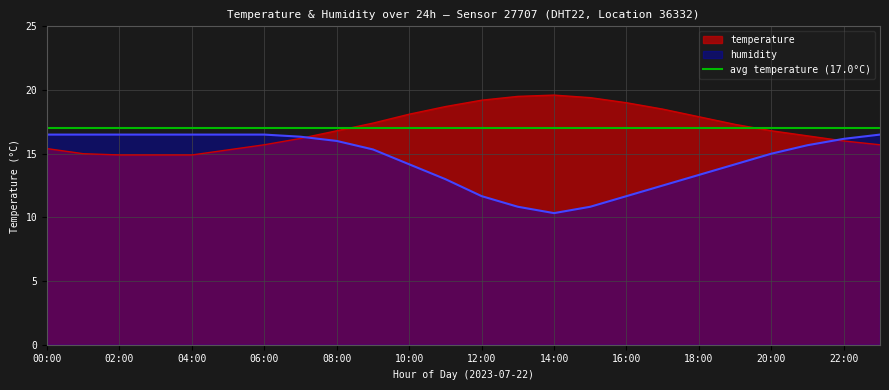

What is the sum of all humidity values?

349.0